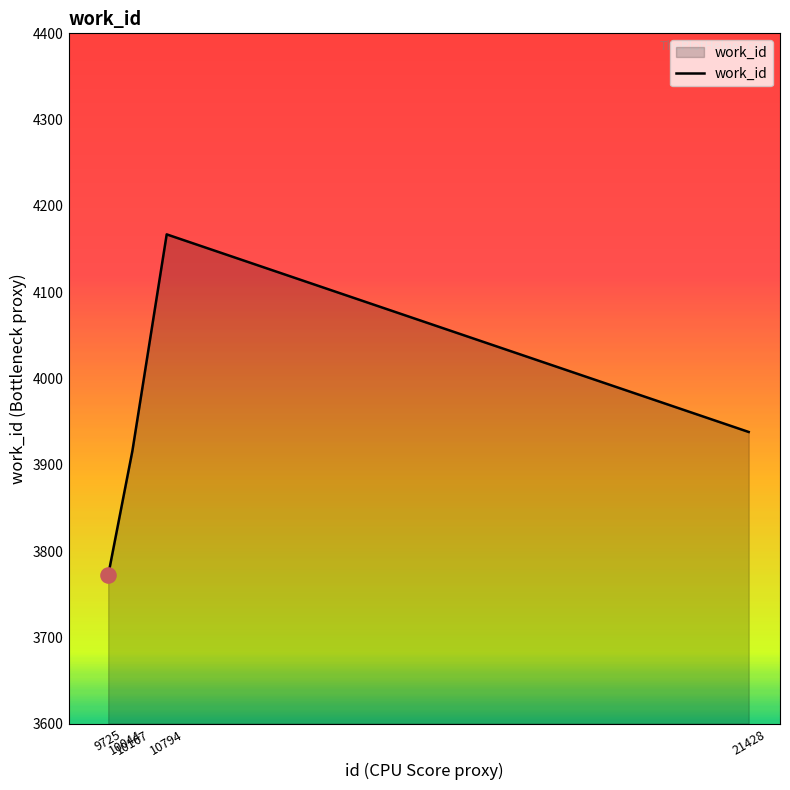

What is the ratio of the value at 10794 to the value at 21428?

1.1